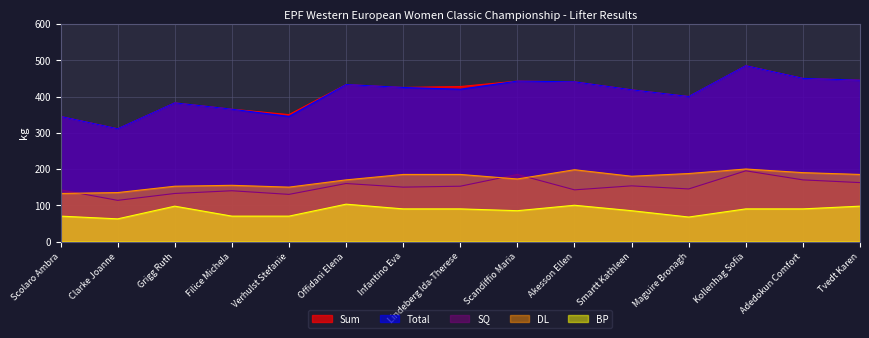

Reading left to right, extract all data points from this chart.

Sum: Scolaro Ambra=345.0	Clarke Joanne=311.0	Grigg Ruth=382.5	Filice Michela=365.0	Verhulst Stefanie=350.0	Offidani Elena=433.0	Infantino Eva=425.0	Lindeberg Ida-Therese=427.5	Scandiffio Maria=442.5	Akesson Ellen=440.5	Smartt Kathleen=418.5	Maguire Bronagh=400.0	Kollenhag Sofia=485.0	Adedokun Comfort=450.0	Tvedt Karen=445.0
Total: Scolaro Ambra=345.0	Clarke Joanne=311.0	Grigg Ruth=382.5	Filice Michela=365.0	Verhulst Stefanie=345.0	Offidani Elena=433.0	Infantino Eva=425.0	Lindeberg Ida-Therese=420.0	Scandiffio Maria=442.5	Akesson Ellen=440.5	Smartt Kathleen=418.5	Maguire Bronagh=400.0	Kollenhag Sofia=485.0	Adedokun Comfort=450.0	Tvedt Karen=445.0
SQ: Scolaro Ambra=142.5	Clarke Joanne=113.5	Grigg Ruth=132.5	Filice Michela=140.0	Verhulst Stefanie=130.0	Offidani Elena=160.0	Infantino Eva=150.0	Lindeberg Ida-Therese=152.5	Scandiffio Maria=185.0	Akesson Ellen=142.5	Smartt Kathleen=153.5	Maguire Bronagh=145.0	Kollenhag Sofia=195.0	Adedokun Comfort=170.0	Tvedt Karen=162.5
DL: Scolaro Ambra=132.5	Clarke Joanne=135.0	Grigg Ruth=152.5	Filice Michela=155.0	Verhulst Stefanie=150.0	Offidani Elena=170.0	Infantino Eva=185.0	Lindeberg Ida-Therese=185.0	Scandiffio Maria=172.5	Akesson Ellen=198.0	Smartt Kathleen=180.0	Maguire Bronagh=187.5	Kollenhag Sofia=200.0	Adedokun Comfort=190.0	Tvedt Karen=185.0
BP: Scolaro Ambra=70.0	Clarke Joanne=62.5	Grigg Ruth=97.5	Filice Michela=70.0	Verhulst Stefanie=70.0	Offidani Elena=103.0	Infantino Eva=90.0	Lindeberg Ida-Therese=90.0	Scandiffio Maria=85.0	Akesson Ellen=100.0	Smartt Kathleen=85.0	Maguire Bronagh=67.5	Kollenhag Sofia=90.0	Adedokun Comfort=90.0	Tvedt Karen=97.5